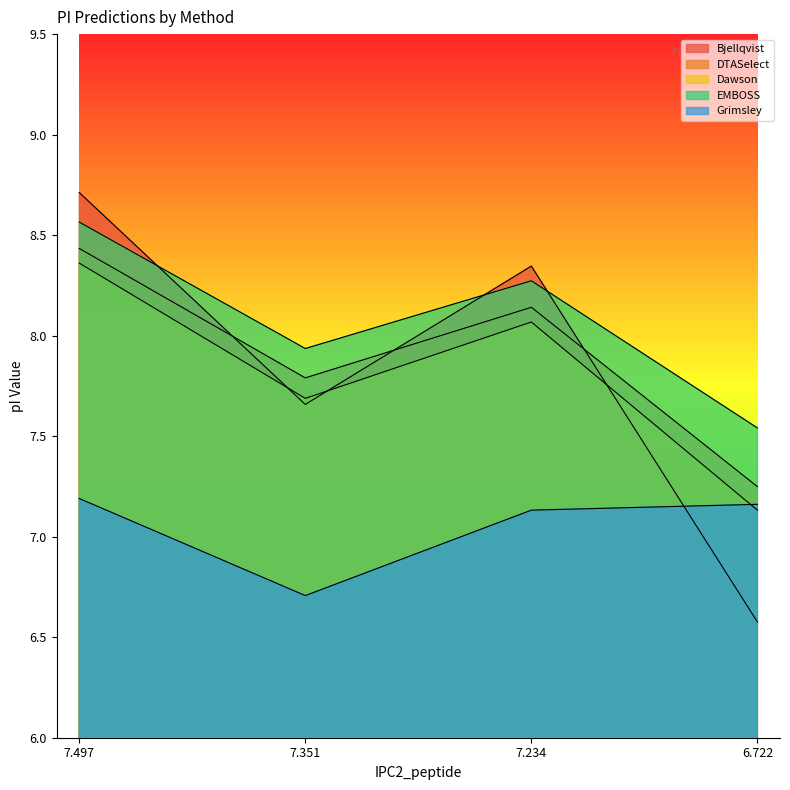

What is the spread (max minus min) of values at 7.234?

1.2